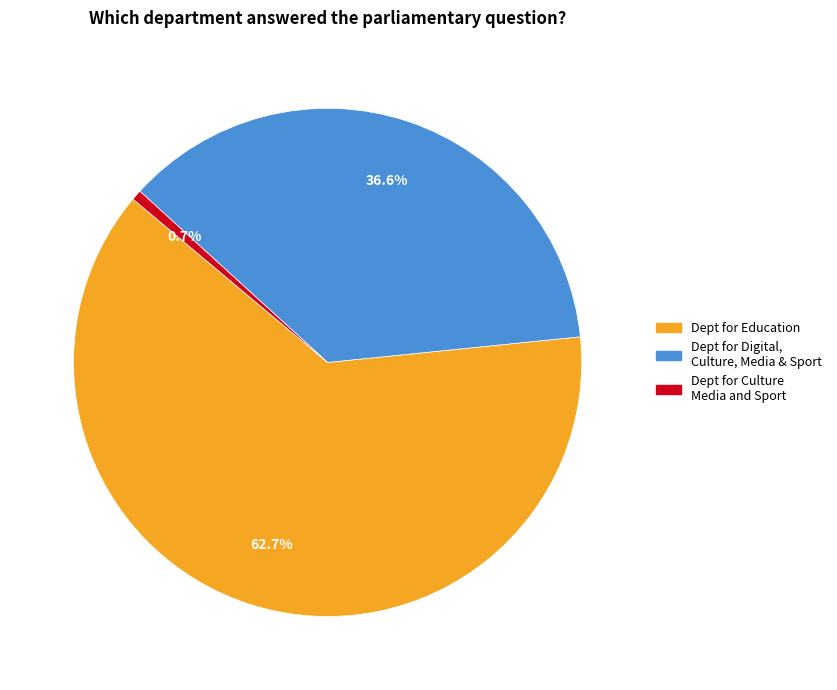

Approximately how many times larger is the value at Dept for Digital, Culture, Media & Sport compared to Dept for Culture Media and Sport?

55.7